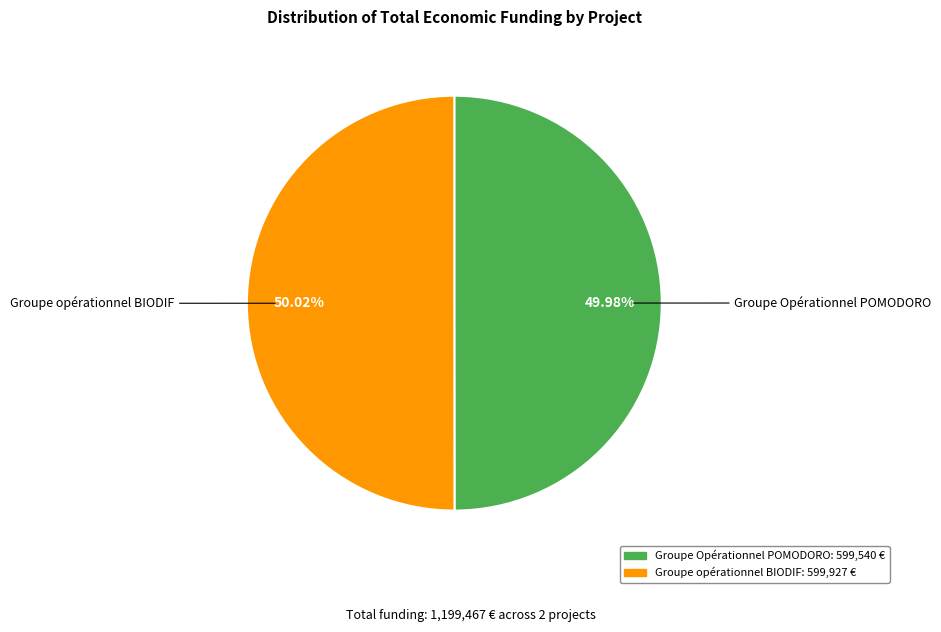

Is there any slice that represents more than half of the pie?

Yes